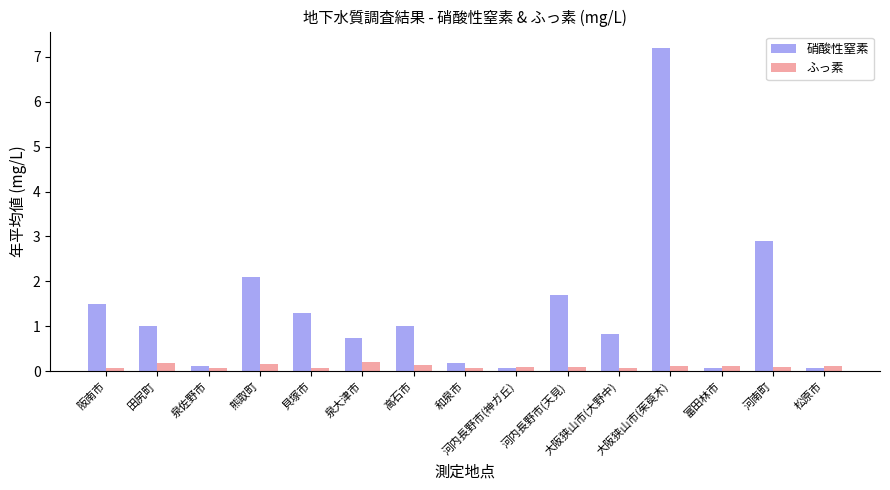

What position from the right is 松原市?

1